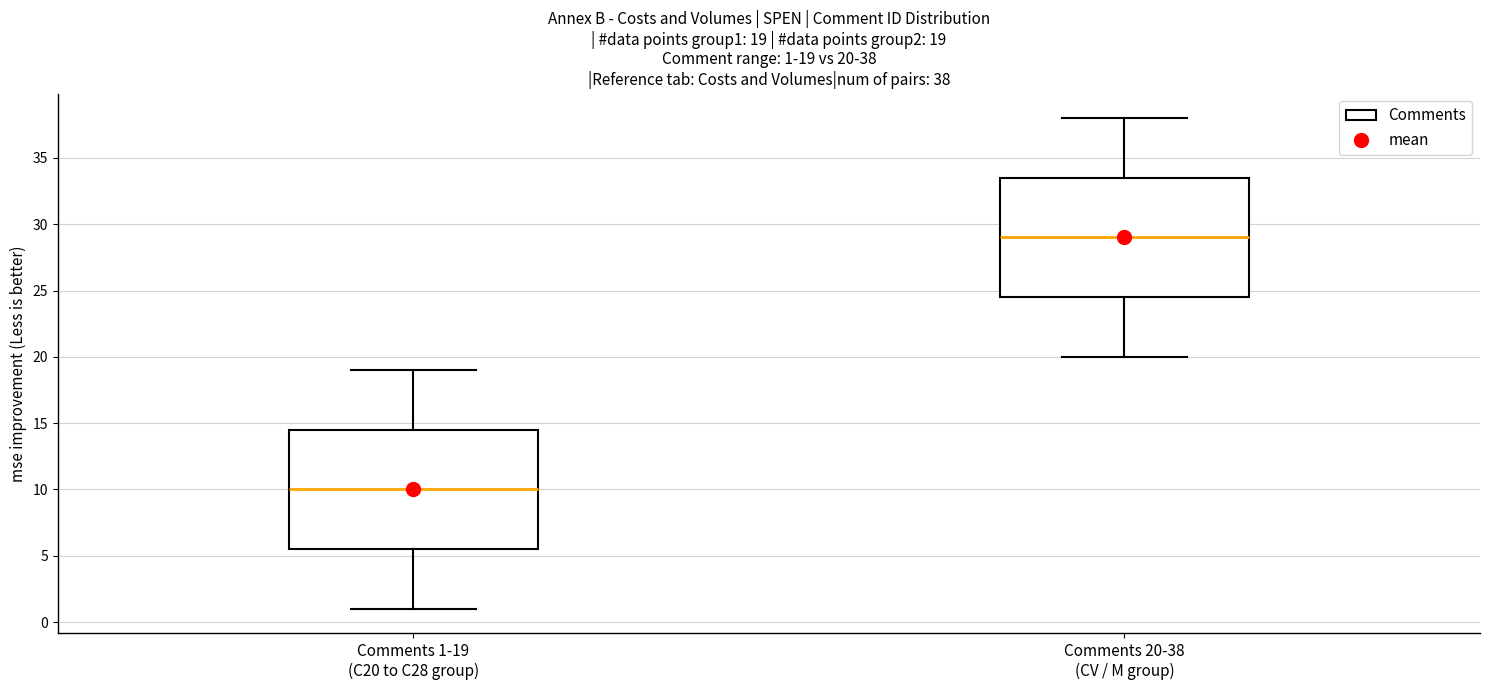

Which box's median line is the lowest?

Comments 1-19 (C20 to C28 group)